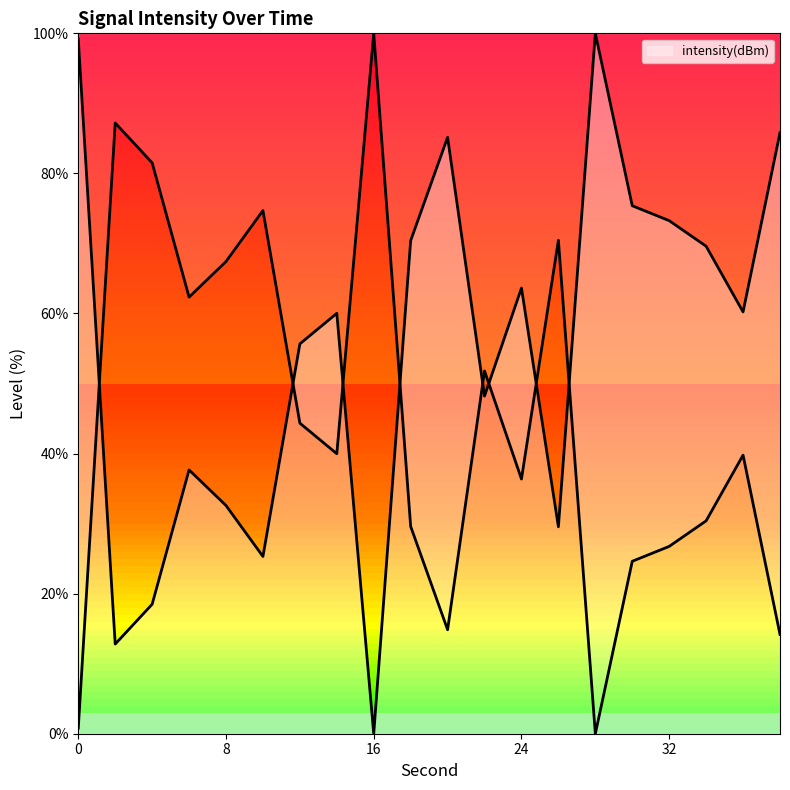

The value at 16 is 57.3. True or false?

False